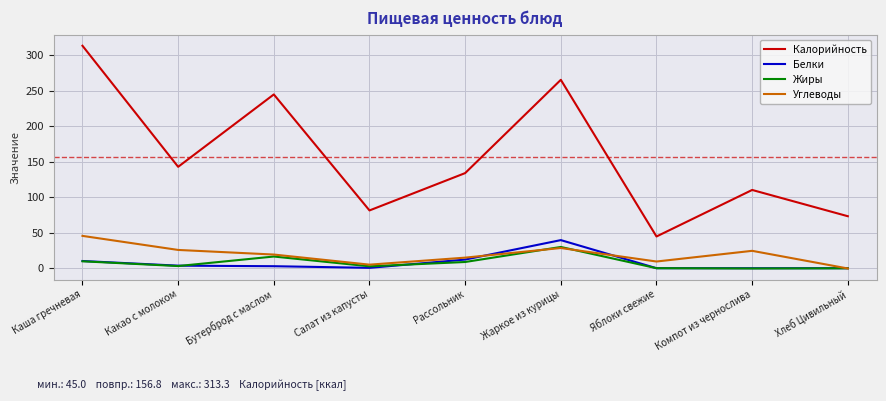

Between Каша гречневая and Бутерброд с маслом, which series saw the biggest shift?

Калорийность